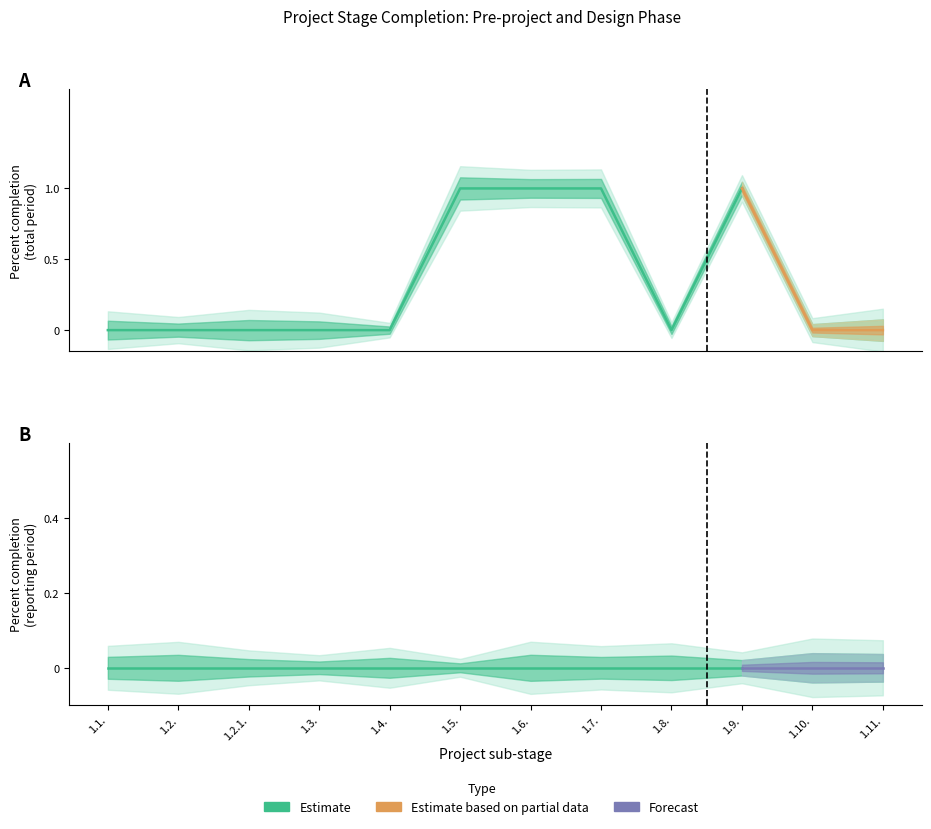

Reading right to left, extract all data points from this chart.

Percent completion (total): 0	0	1	0	1	1	1	0	0	0	0	0
Percent completion (period): 0	0	0	0	0	0	0	0	0	0	0	0